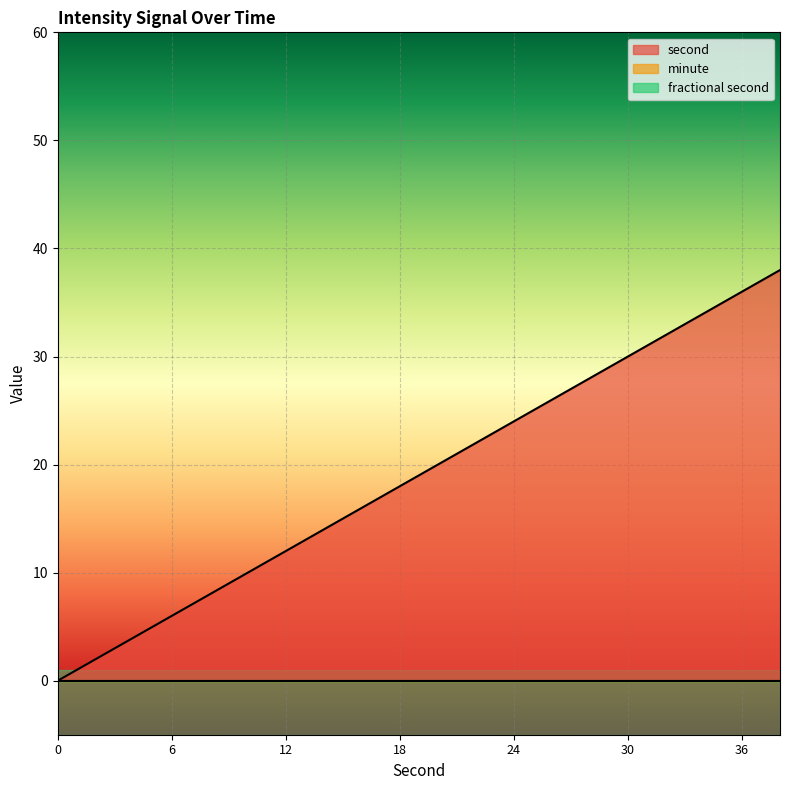

What is the sum of all second values?

380